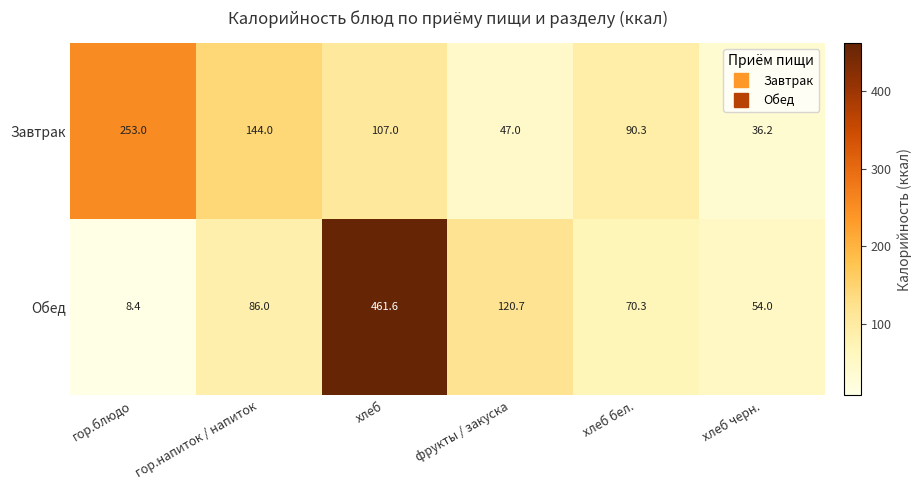

How many distinct data groups are displayed?

2